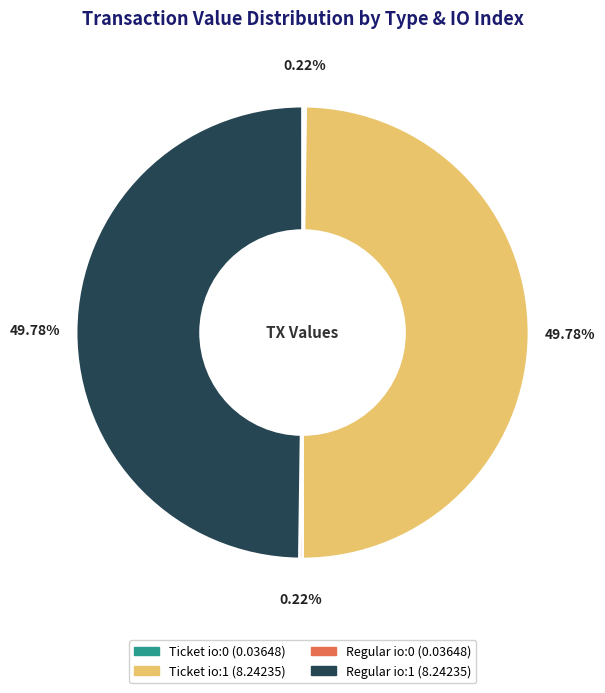

What is the total percentage of Ticket io:0 and Regular io:1?

50.0%